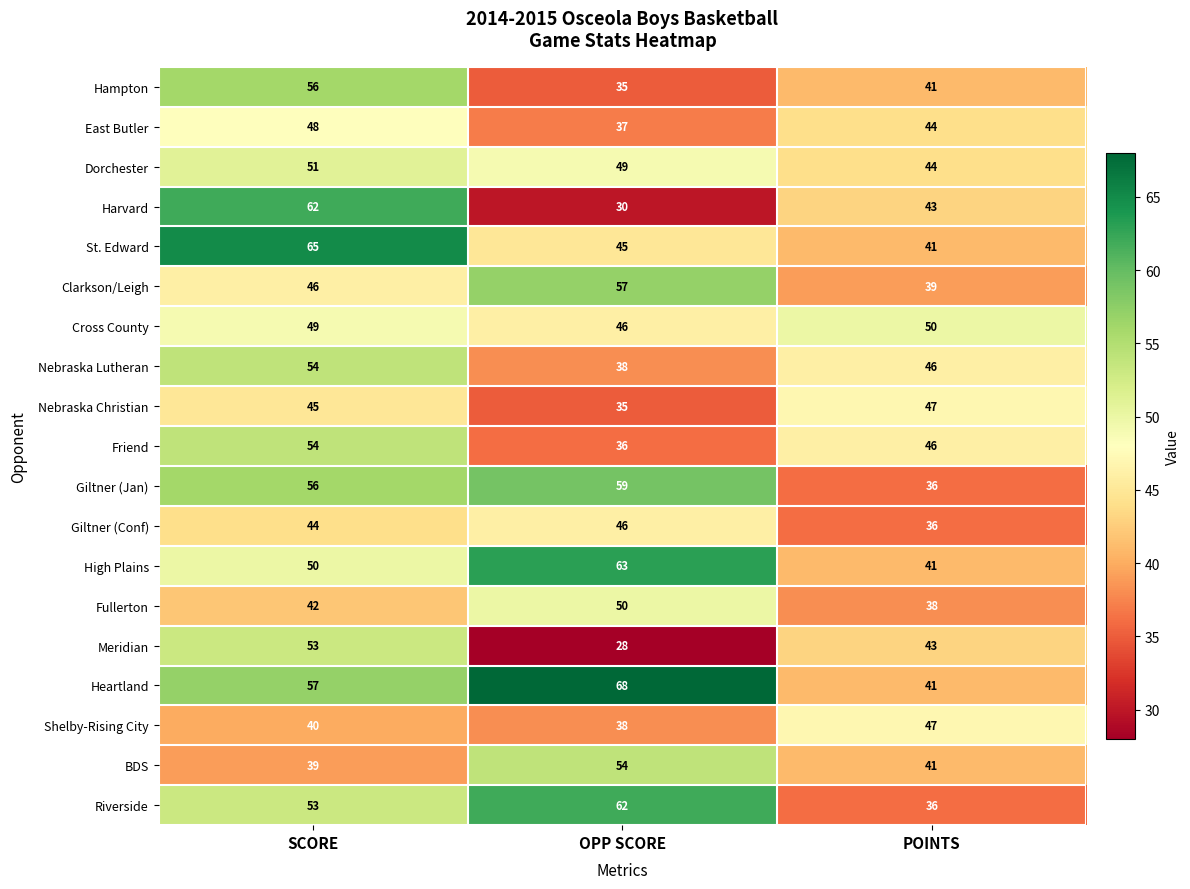

Which series changed the most between SCORE and OPP SCORE?

Harvard